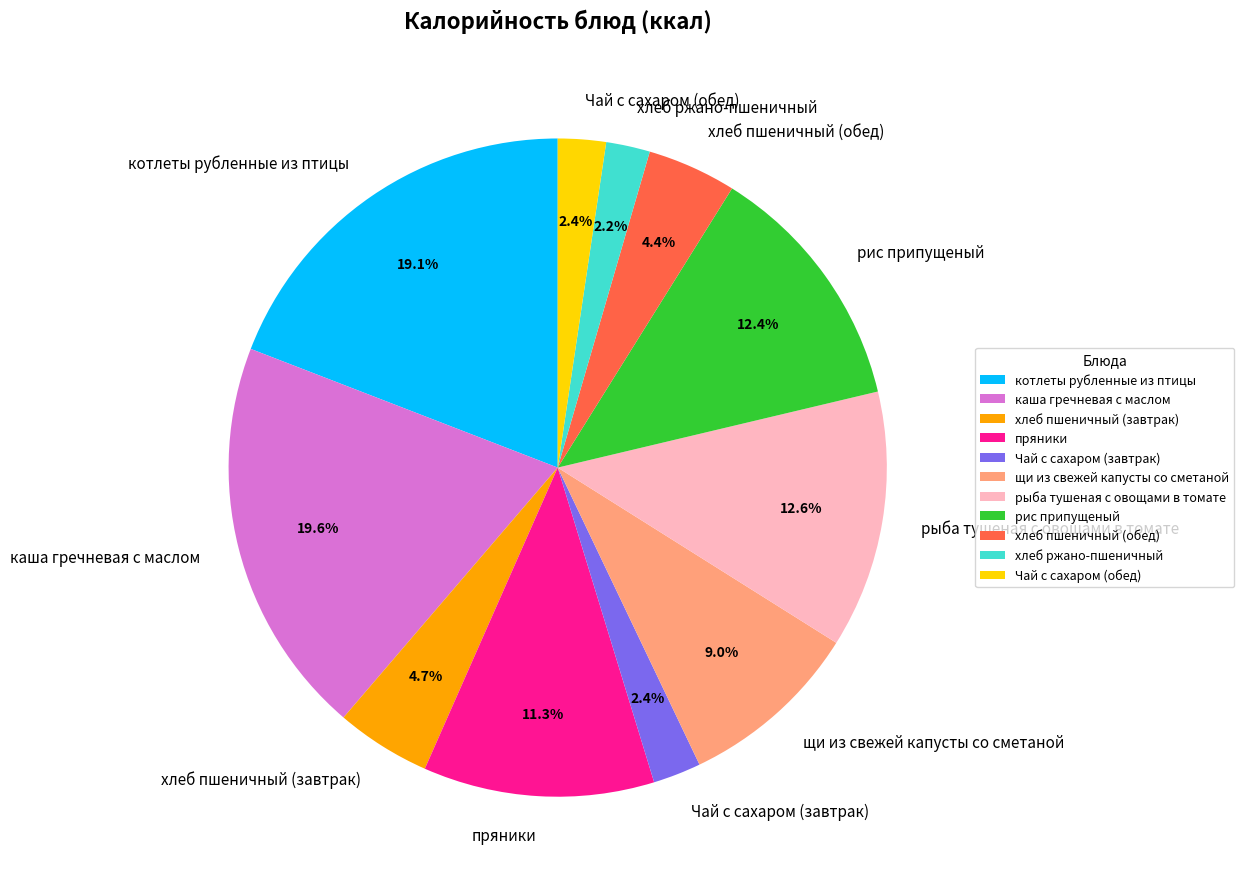

Does каша гречневая с маслом account for over 50% of the chart?

No